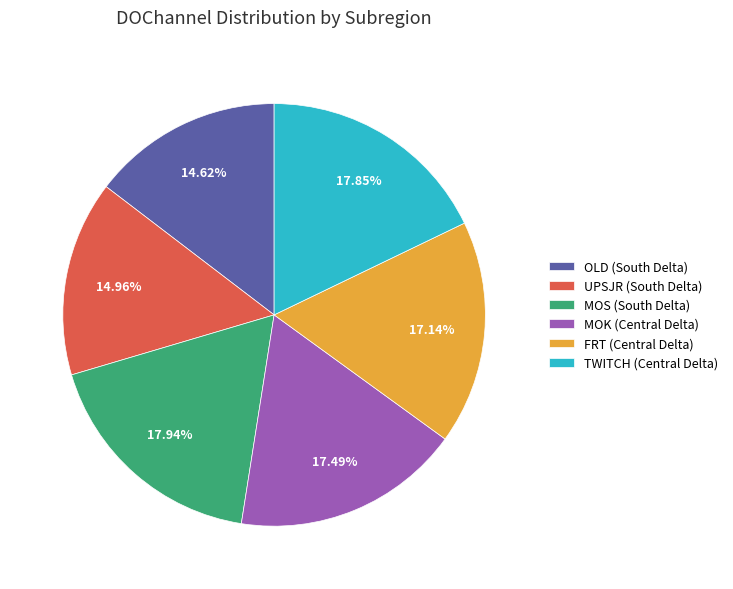

The MOK (Central Delta) slice represents 11% of the pie. True or false?

False